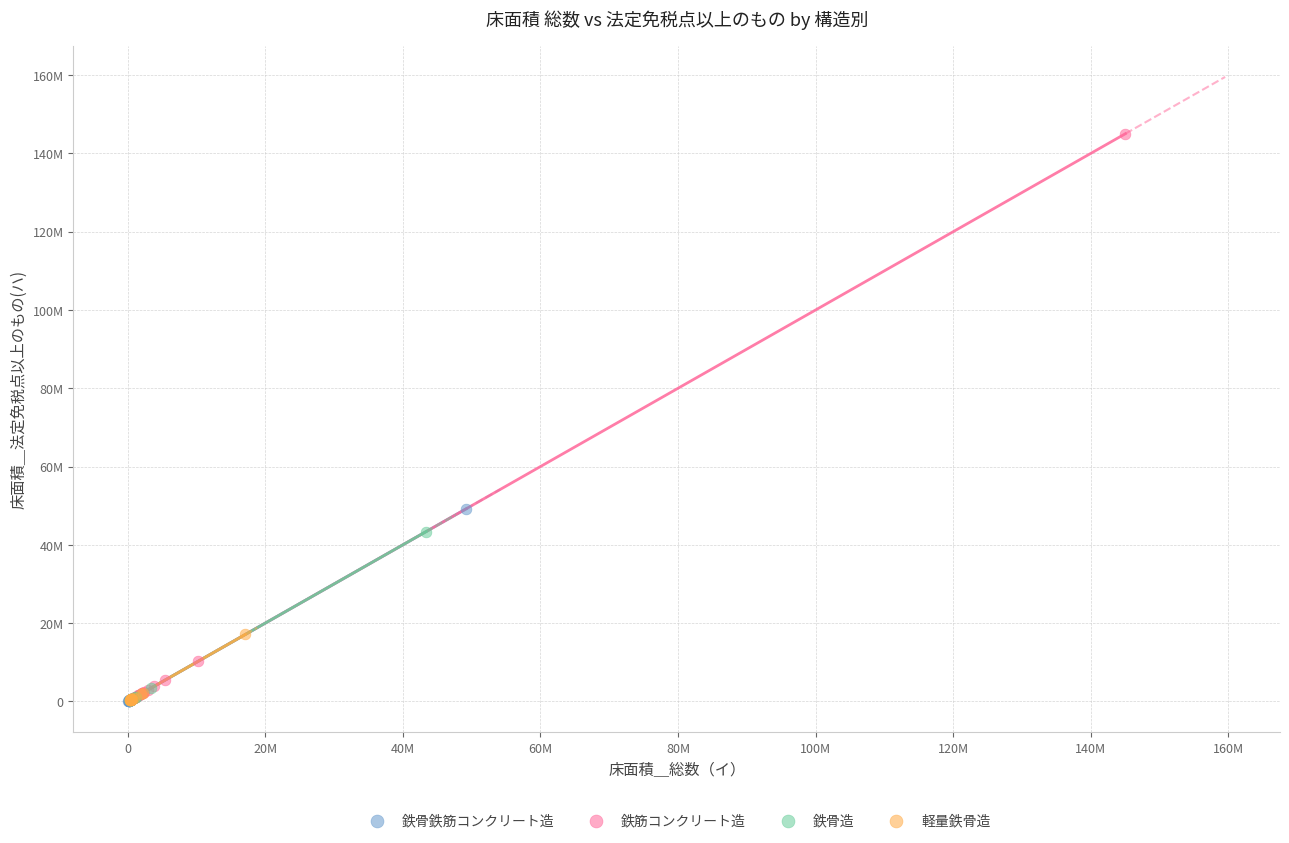

What are all the series names shown in the legend?

鉄骨鉄筋コンクリート造, 鉄筋コンクリート造, 鉄骨造, 軽量鉄骨造